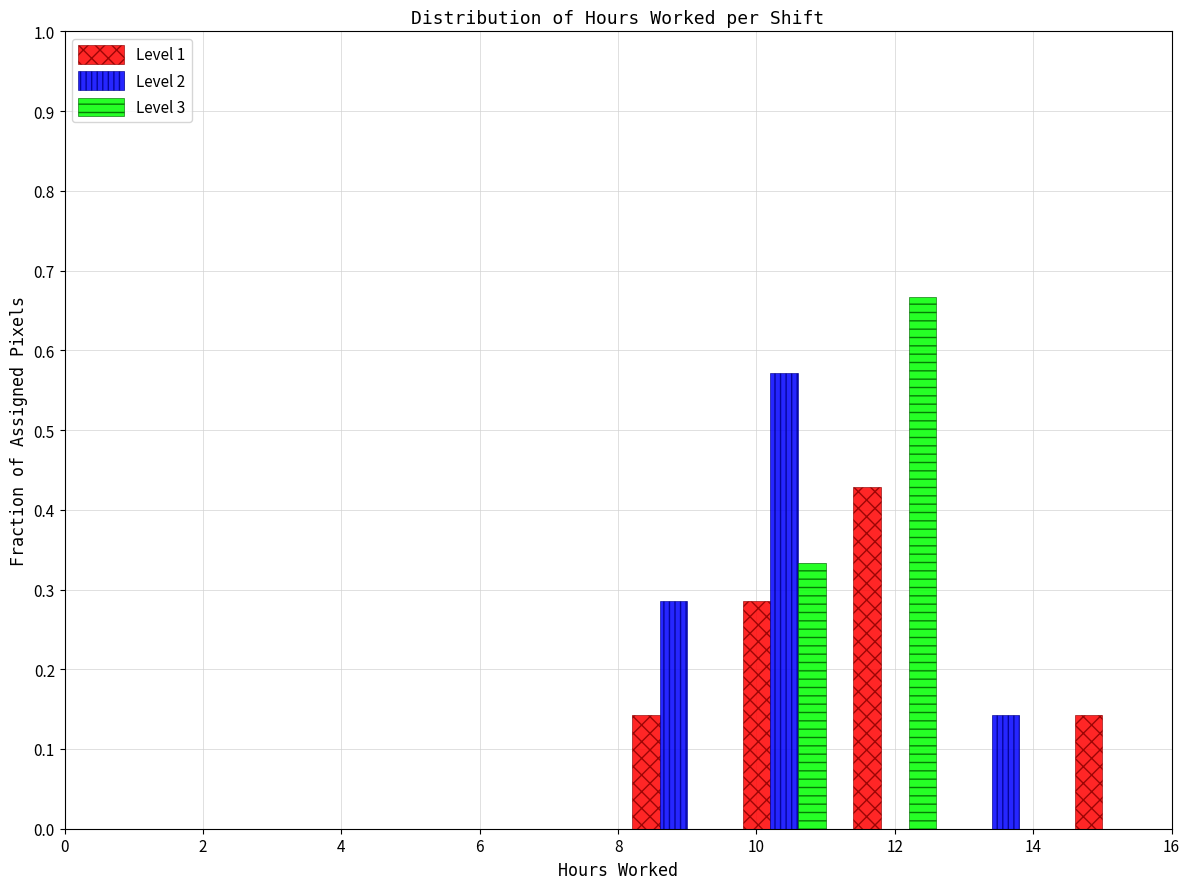

Reading left to right, list every range on the x-axis with the height of the bar of each series over it. The values are not printed on the chart, so give them approximately, as read against the axis.

0.0 to 1.6: Level 1=0	Level 2=0	Level 3=0
1.6 to 3.2: Level 1=0	Level 2=0	Level 3=0
3.2 to 4.8: Level 1=0	Level 2=0	Level 3=0
4.8 to 6.4: Level 1=0	Level 2=0	Level 3=0
6.4 to 8.0: Level 1=0	Level 2=0	Level 3=0
8.0 to 9.6: Level 1=0.14	Level 2=0.29	Level 3=0
9.6 to 11.2: Level 1=0.29	Level 2=0.57	Level 3=0.33
11.2 to 12.8: Level 1=0.43	Level 2=0	Level 3=0.67
12.8 to 14.4: Level 1=0	Level 2=0.14	Level 3=0
14.4 to 16.0: Level 1=0.14	Level 2=0	Level 3=0